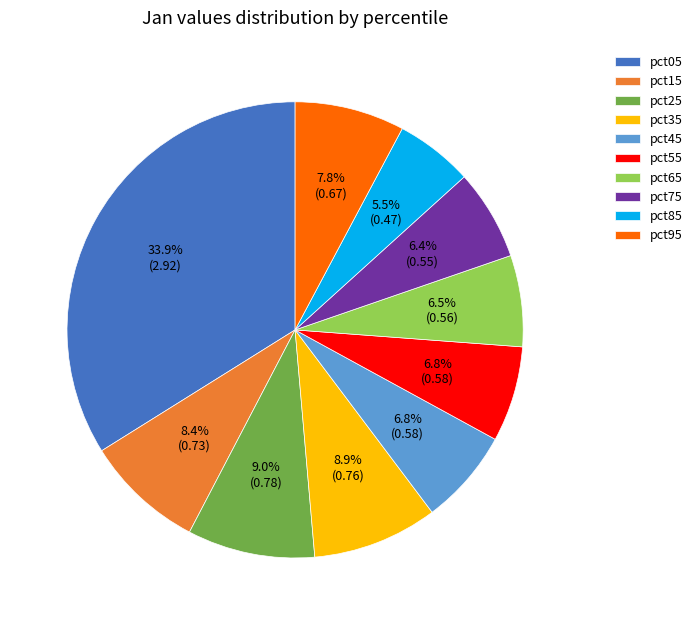

Which category has the smallest portion of the pie?

pct85